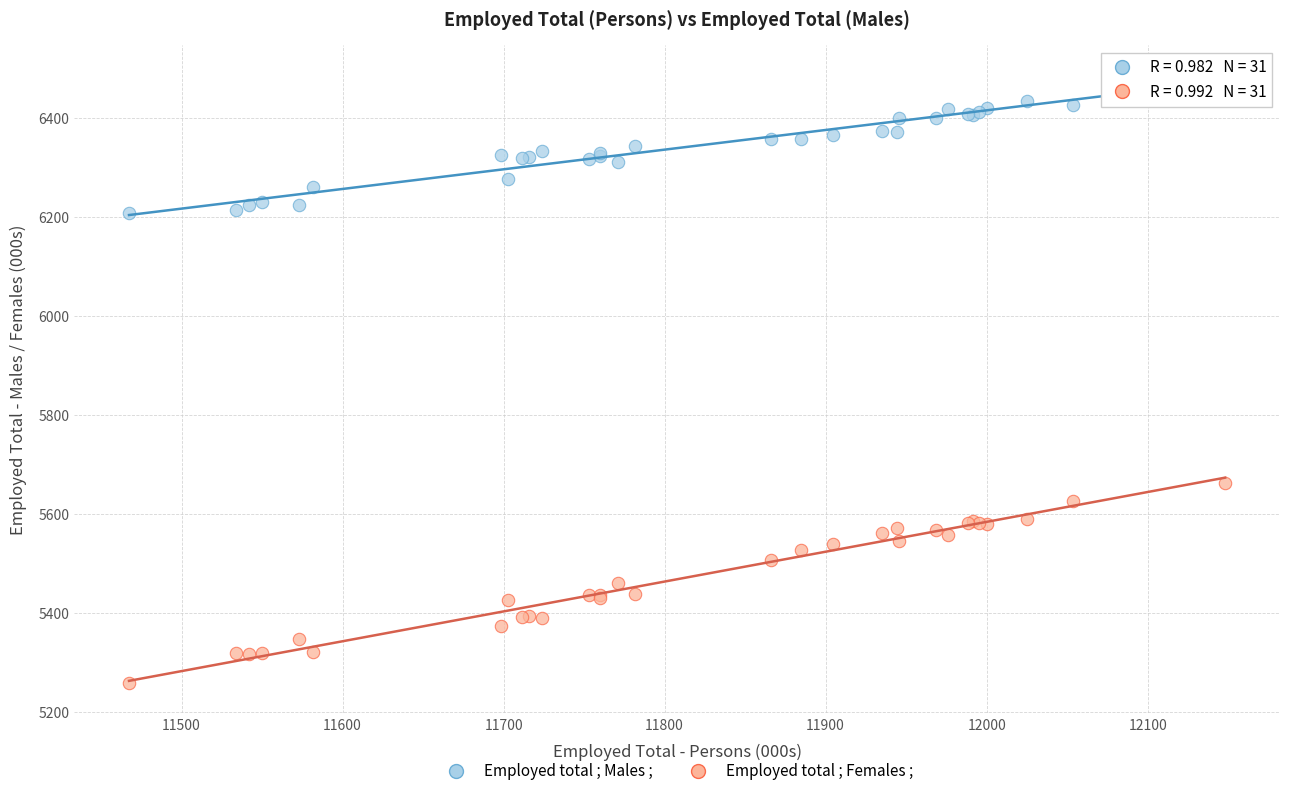

Which series has the largest Y range (max minus min)?

Employed total ; Females ;